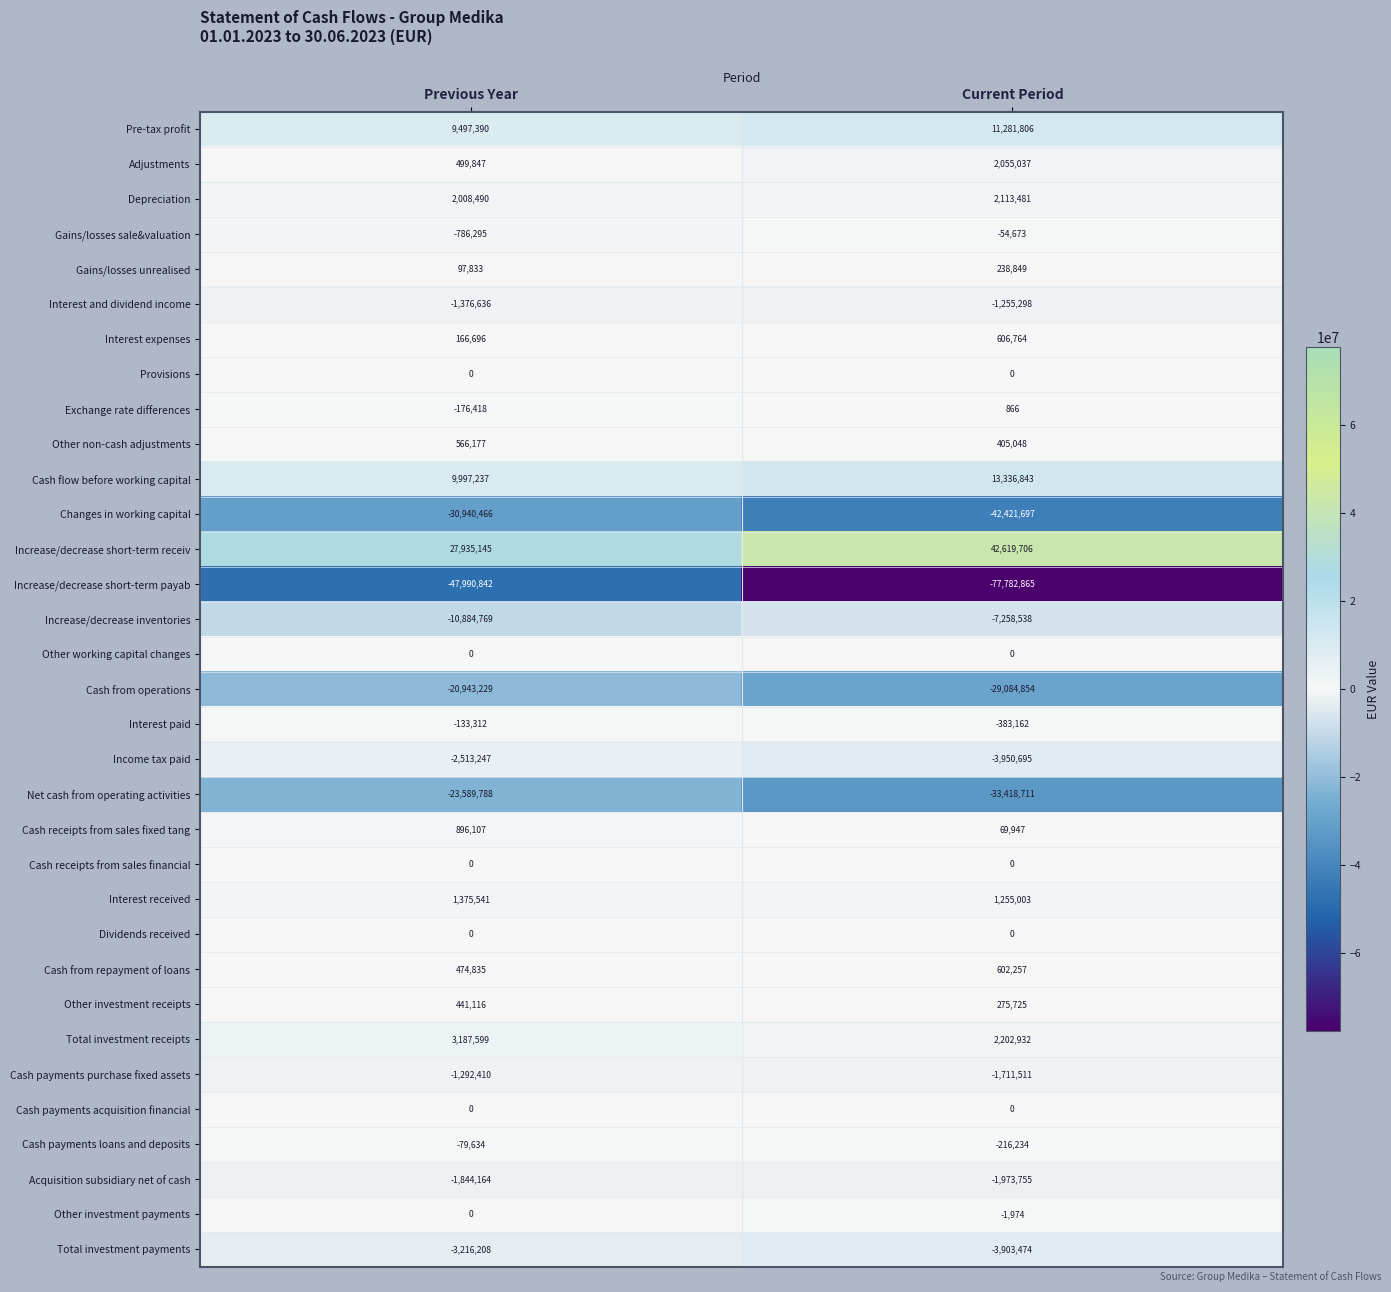

The Provisions series shows 0 at Current Period. True or false?

True